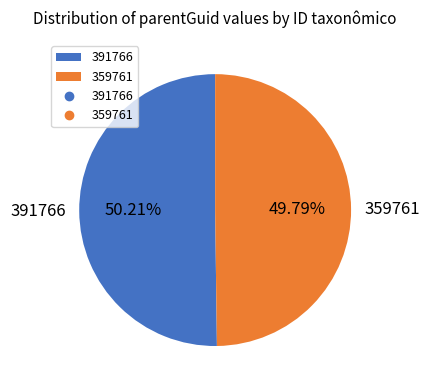

Is it true that 359761 is 58% of the pie?

False